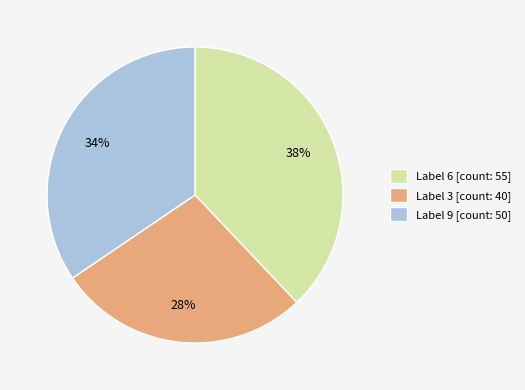

Which category has the biggest portion of the pie?

Label 6 [count: 55]